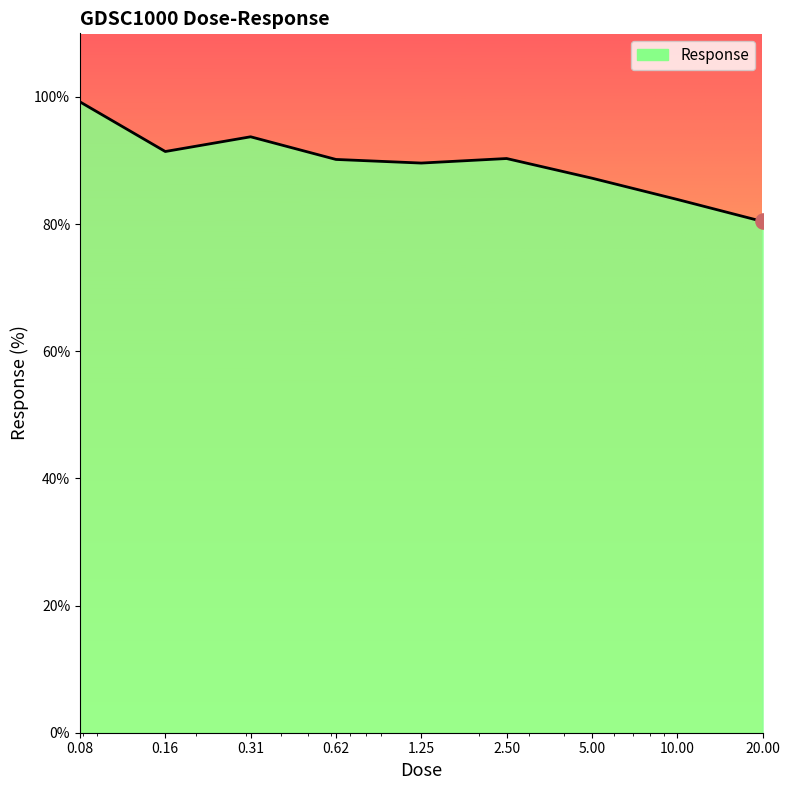

What is the difference between the maximum and minimum values?

18.8